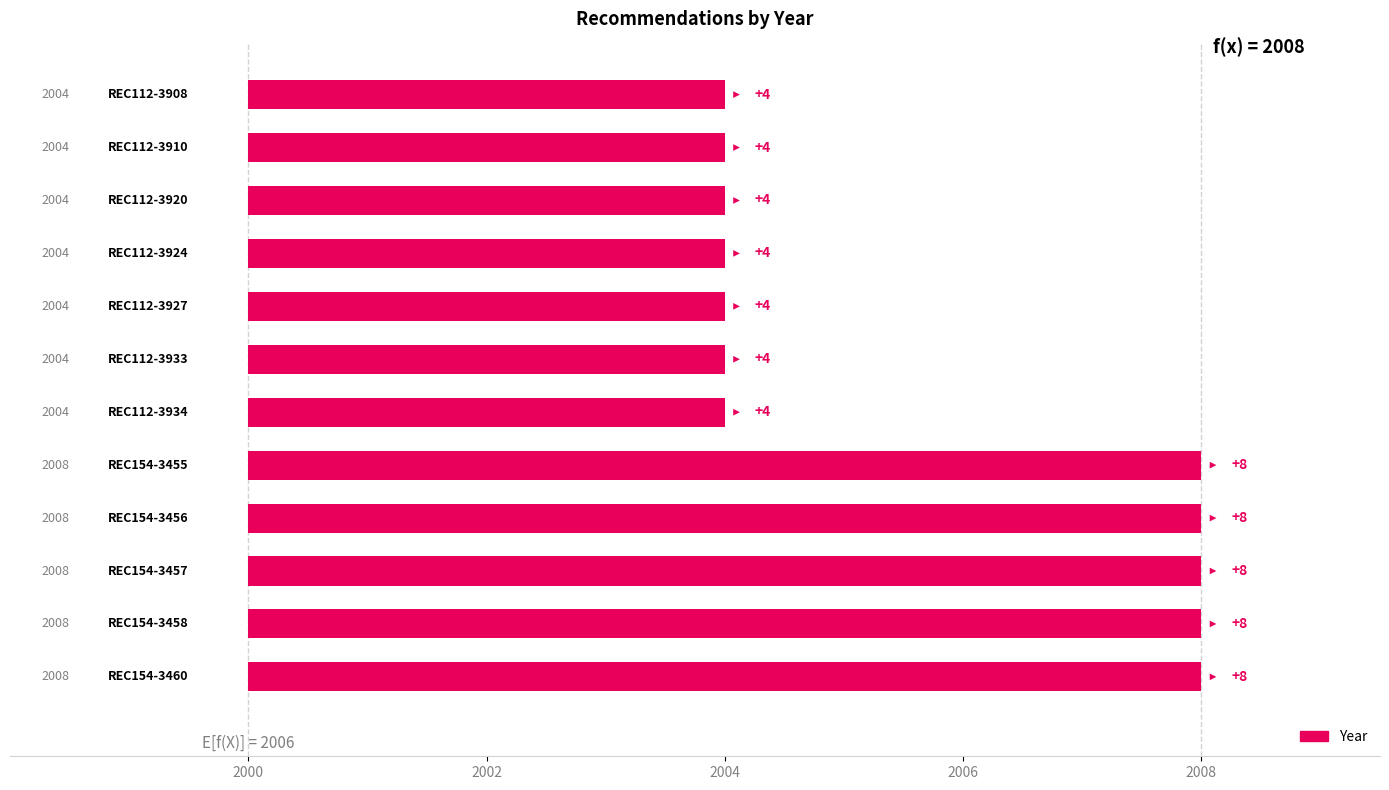

Reading left to right, extract all data points from this chart.

8	8	8	8	8	4	4	4	4	4	4	4